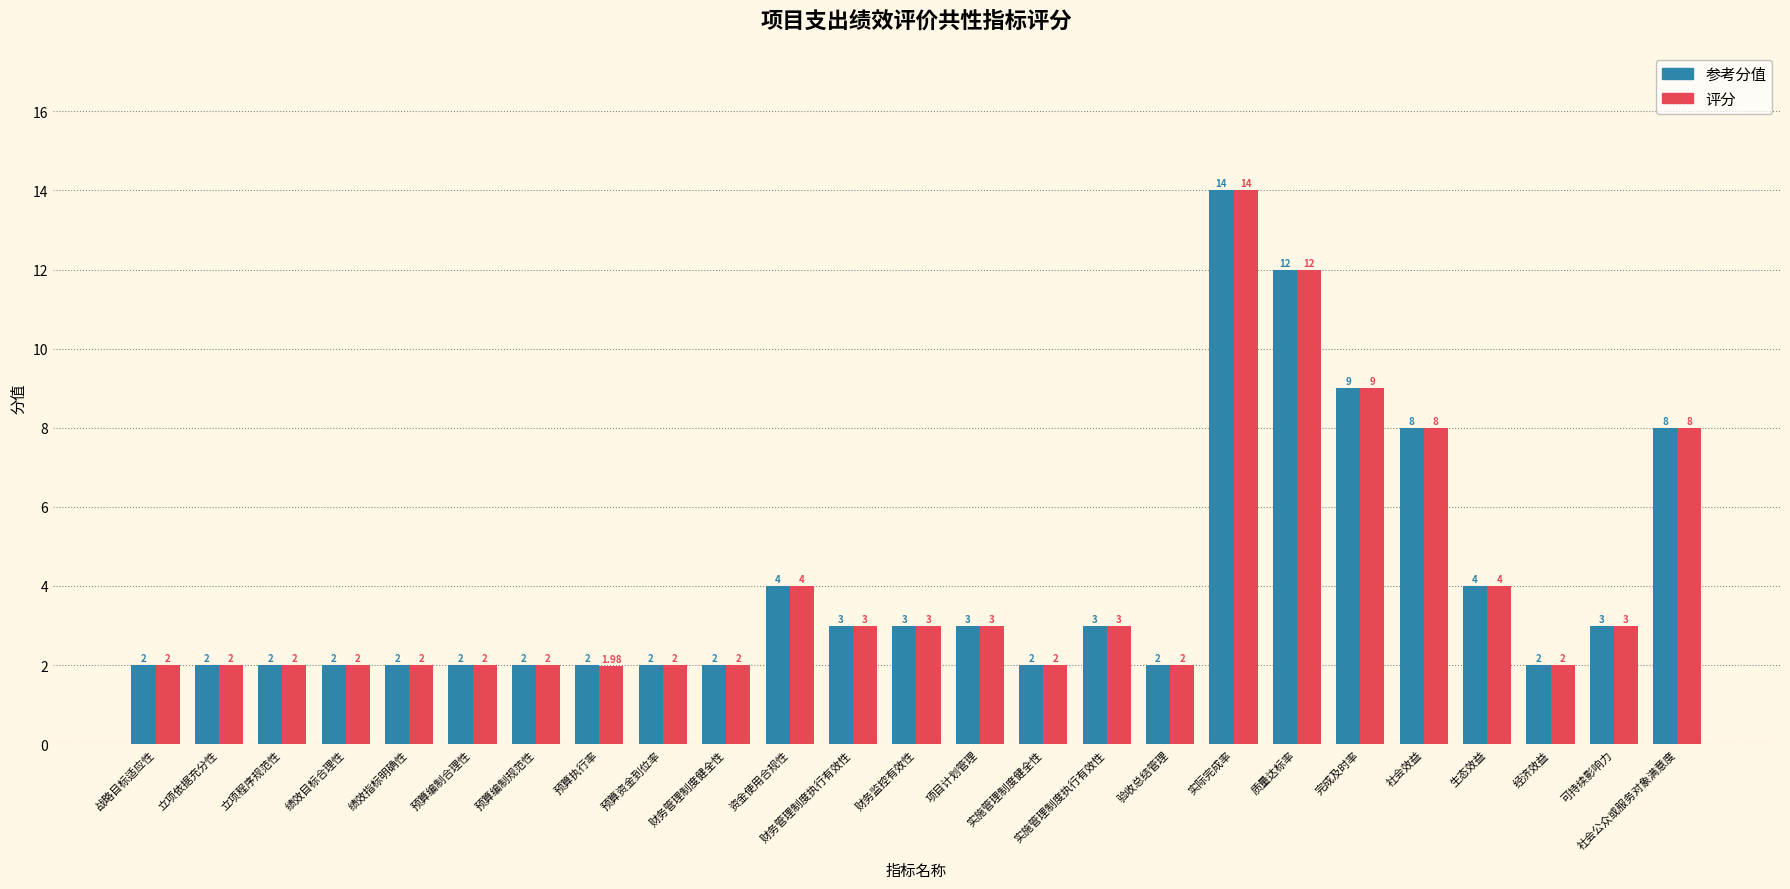

Which category has the highest value across all series?

实际完成率